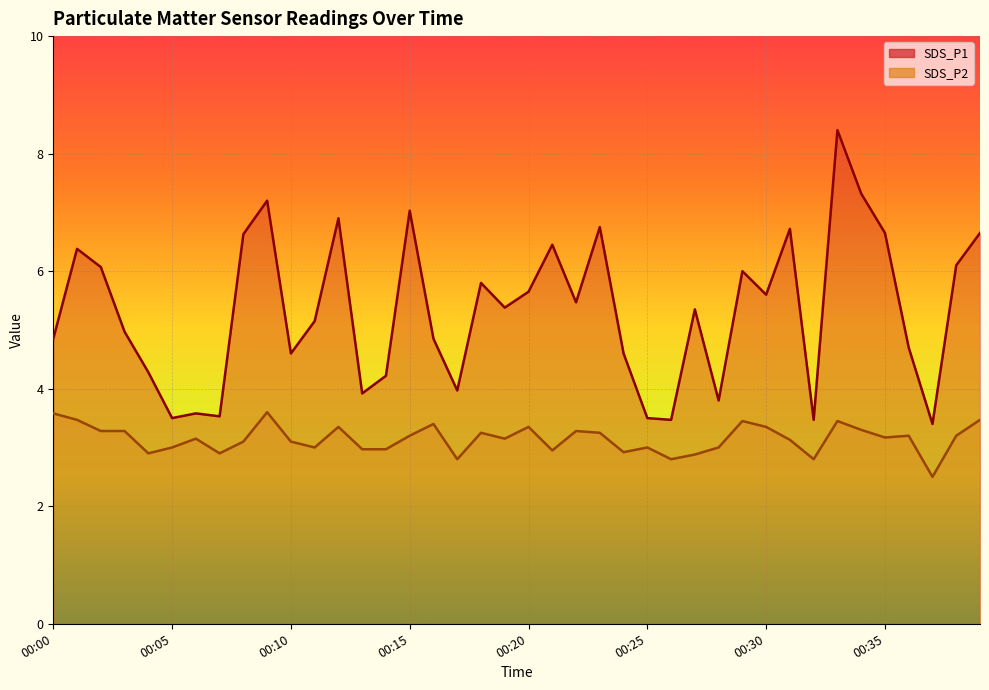

Read the SDS_P2 value at 00:30.

3.4